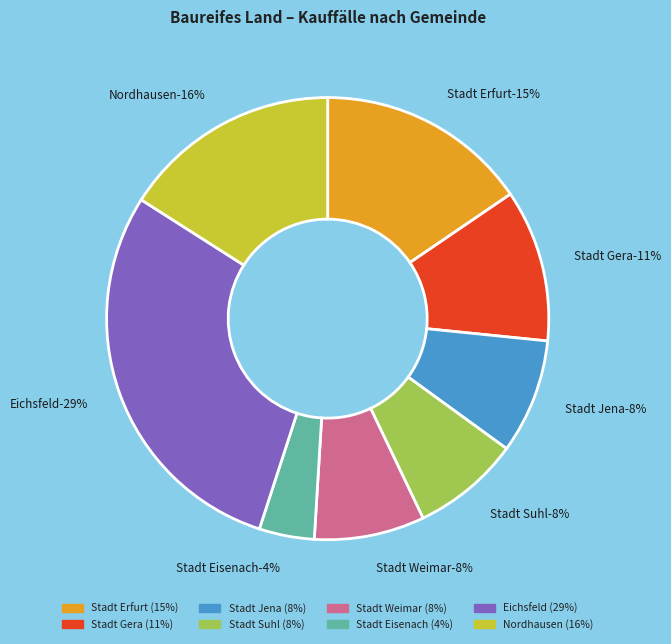

What percentage is the Stadt Jena slice, to the nearest percent?

8%